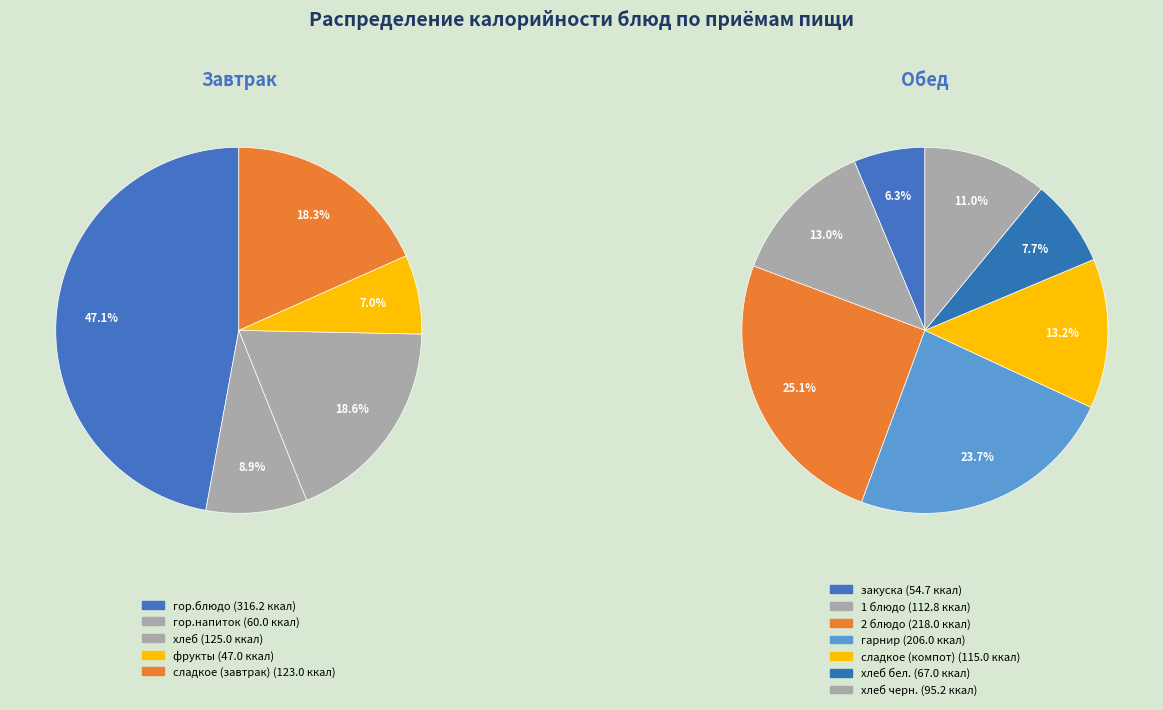

Is сладкое (завтрак) the majority of the pie?

No